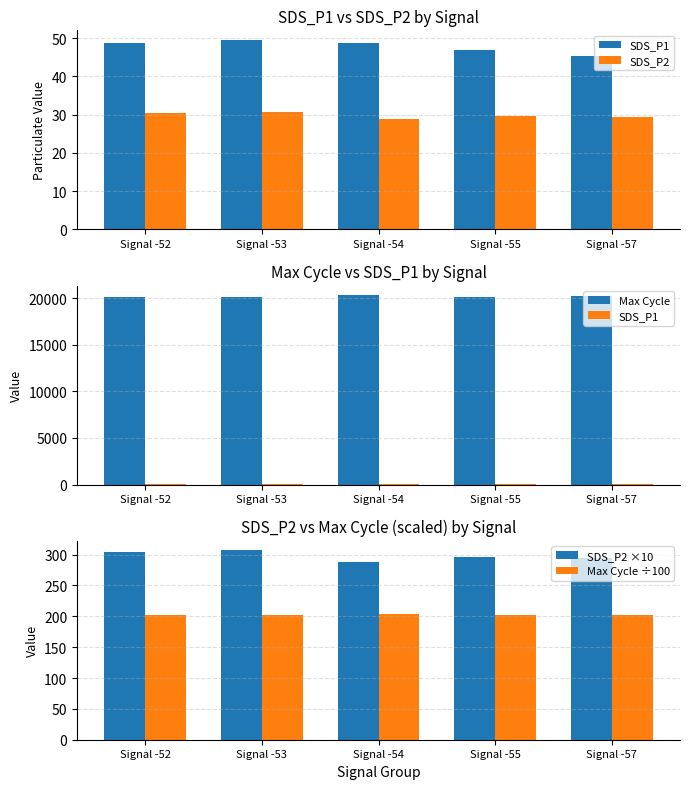

Rank the categories by SDS_P1 value from lowest to highest.

Signal -57, Signal -55, Signal -52, Signal -54, Signal -53